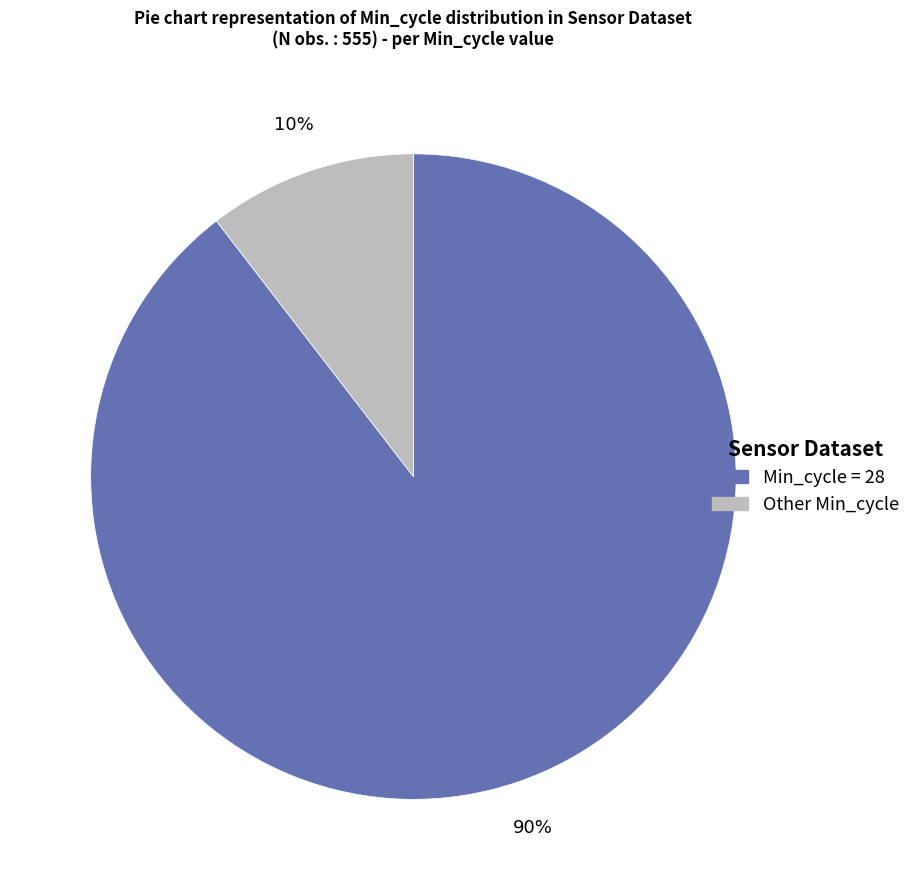

Which category has the biggest portion of the pie?

Min_cycle = 28